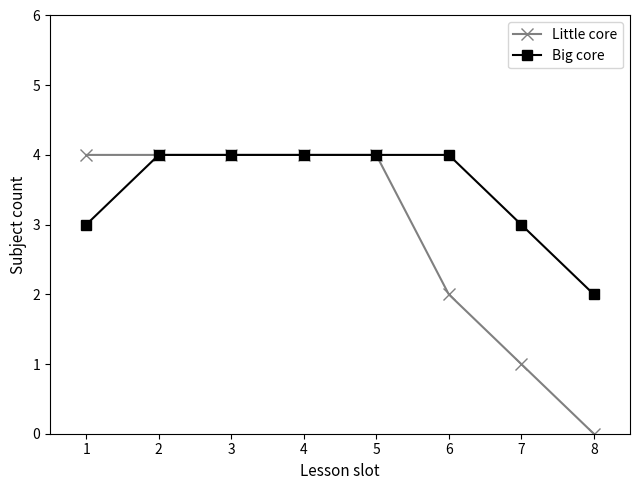

Rank the series at 1 from highest to lowest value.

Little core, Big core